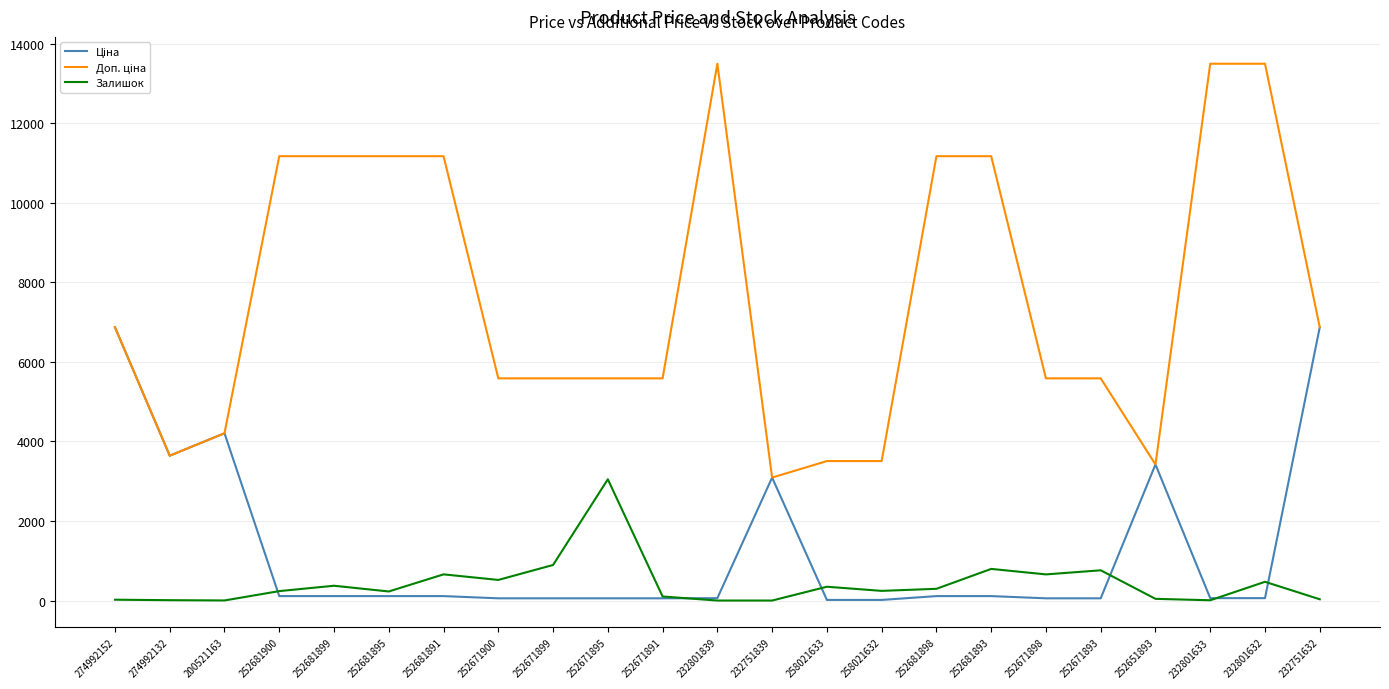

At which label does Залишок reach its peak?

252671895